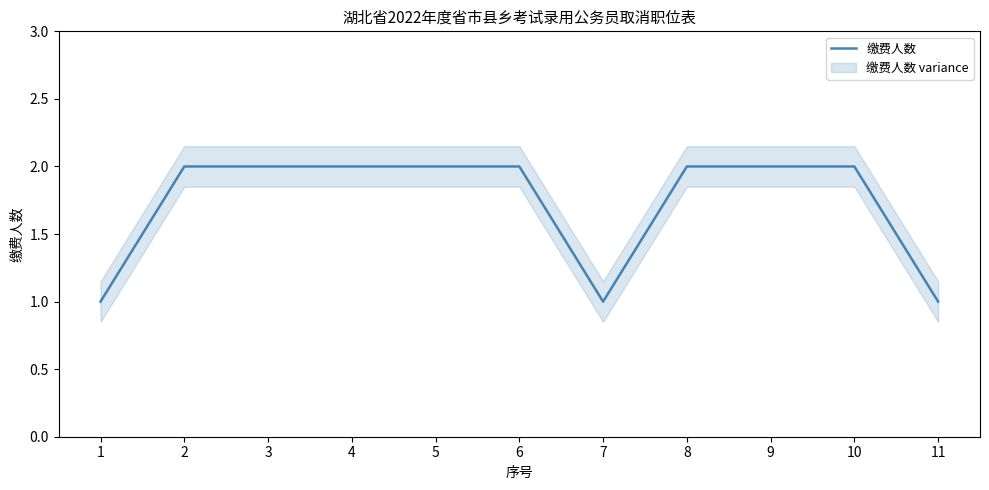

The chart shows a value of 2 at 5. True or false?

True